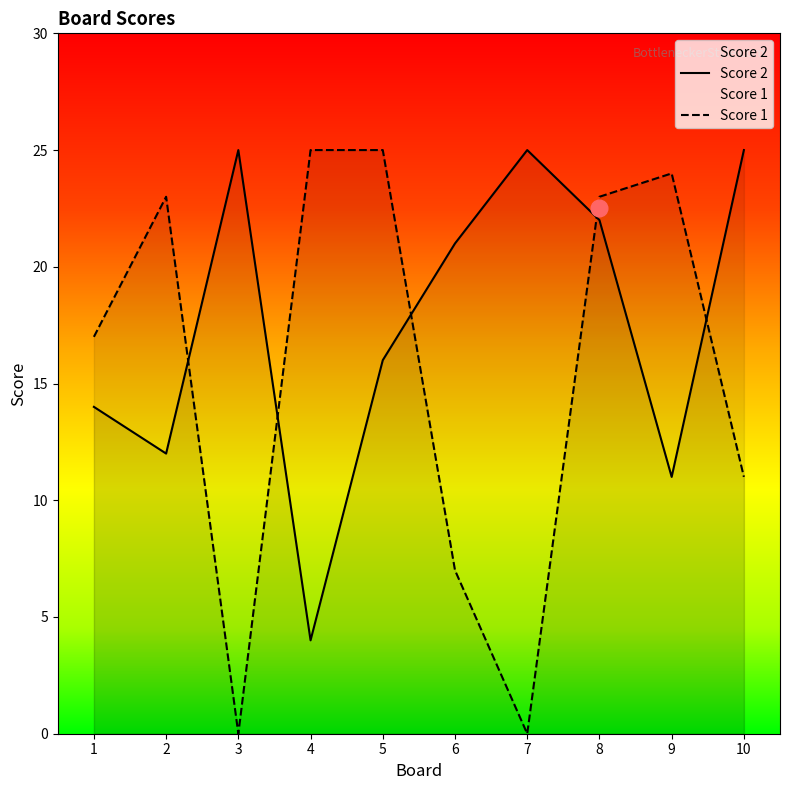

Is the value of Score 2 at 7 greater than the value of Score 1 at 3?

Yes